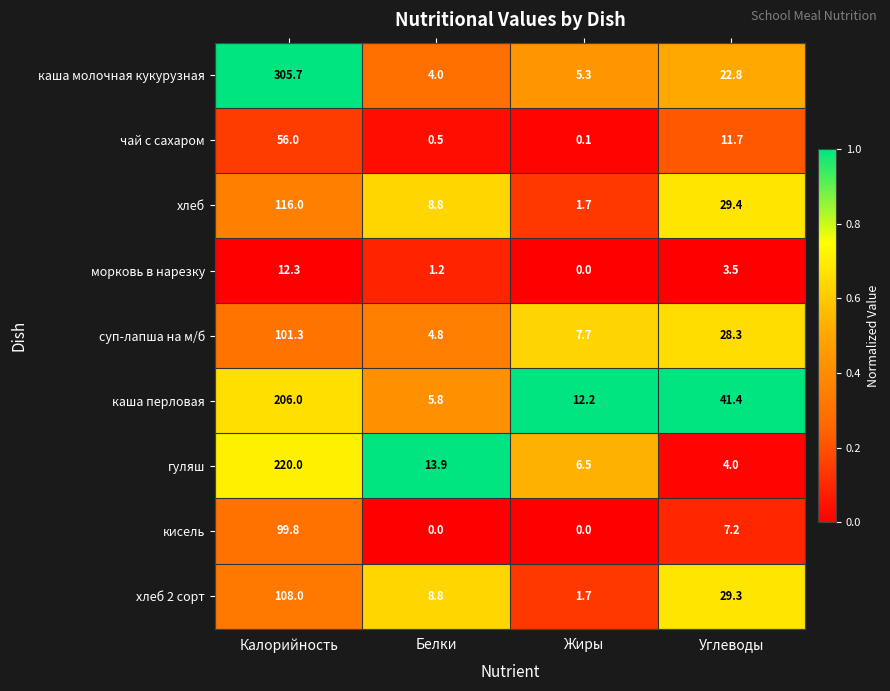

At which category is the sum across all series the highest?

Калорийность